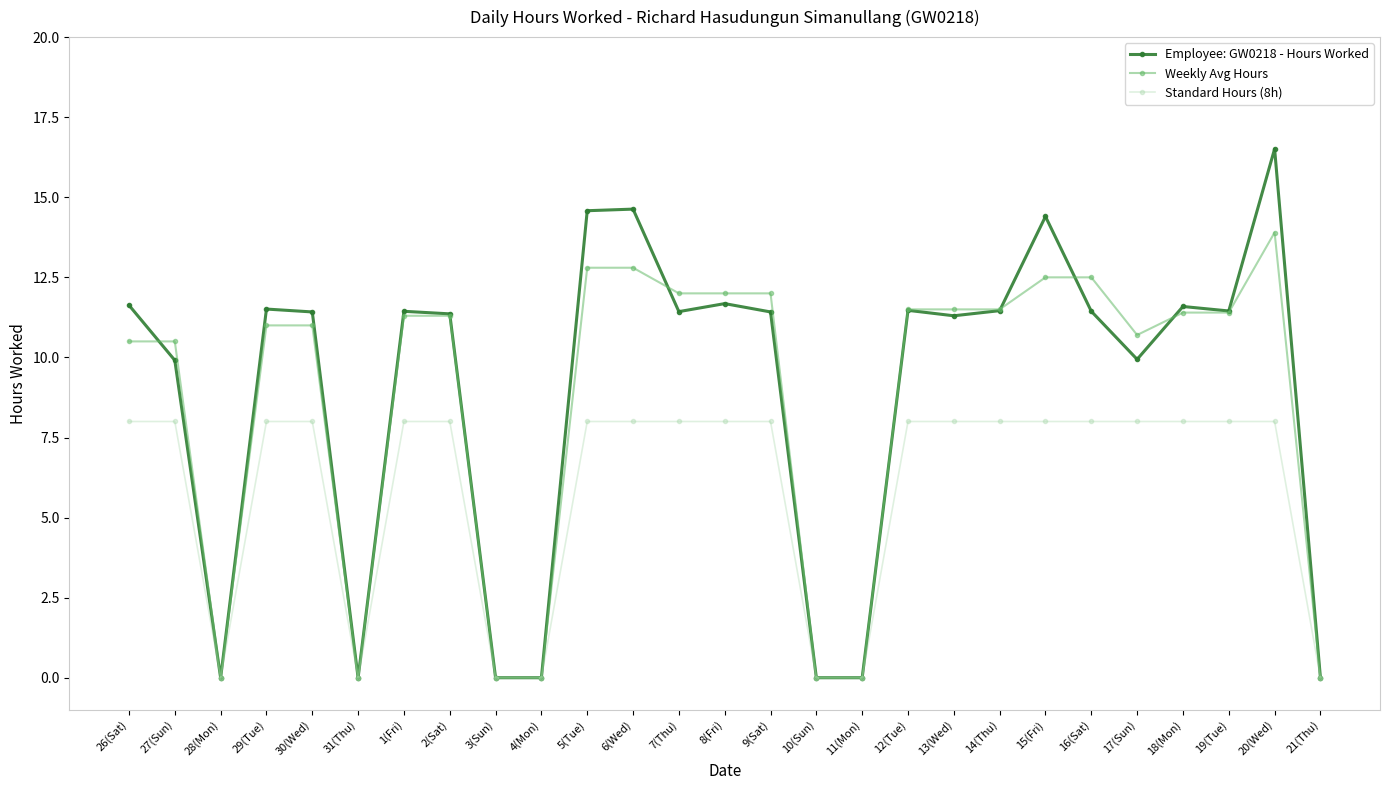

Rank the series by their maximum value, from lowest to highest.

Standard Hours (8h), Weekly Avg Hours, Employee: GW0218 - Hours Worked